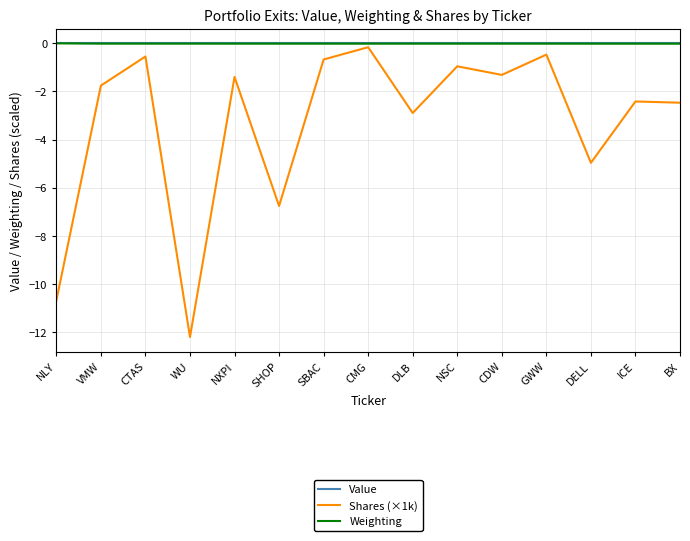

At which category does the chart reach its minimum across all series?

WU